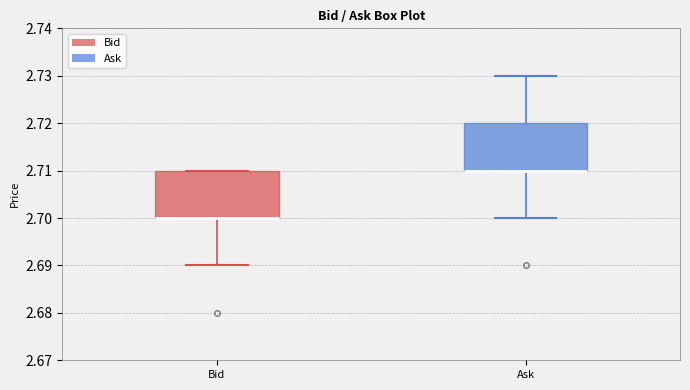

Reading left to right, transcribe this box plot: for each box, give where its median line is, the range the box spans, and where its two whiskers end, as read against the y-axis. The values are not printed on the chart, so give them approximately, as read against the axis.

Bid: median 2.70 (drawn on the box's lower edge), box 2.70 to 2.71, whiskers 2.69 to 2.71
Ask: median 2.71 (drawn on the box's lower edge), box 2.71 to 2.72, whiskers 2.70 to 2.73